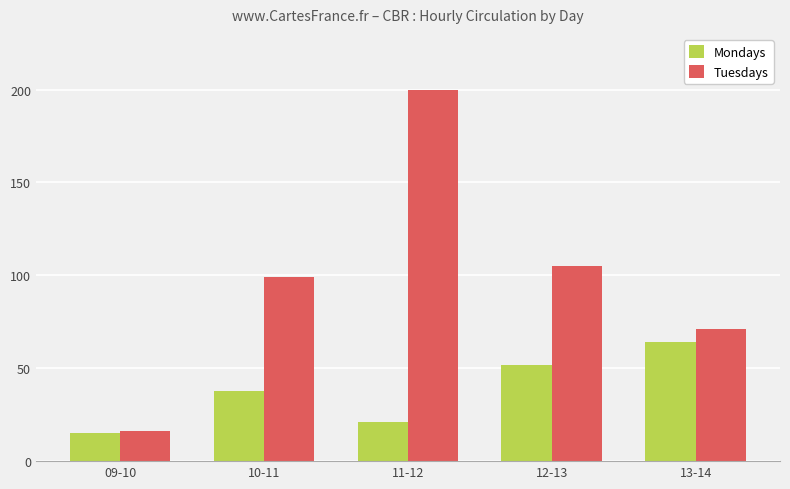

Is the value of Tuesdays at 09-10 greater than the value of Mondays at 13-14?

No